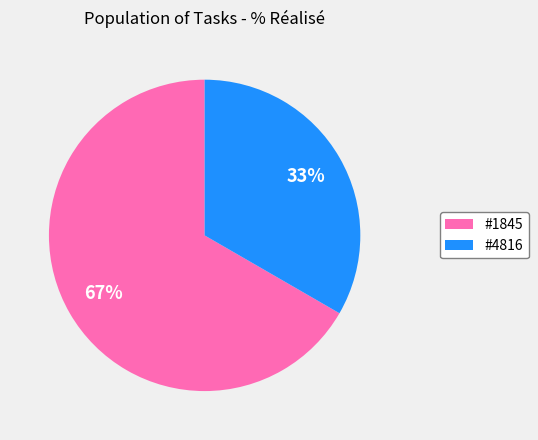

To the nearest percent, what is the average slice percentage?

50%